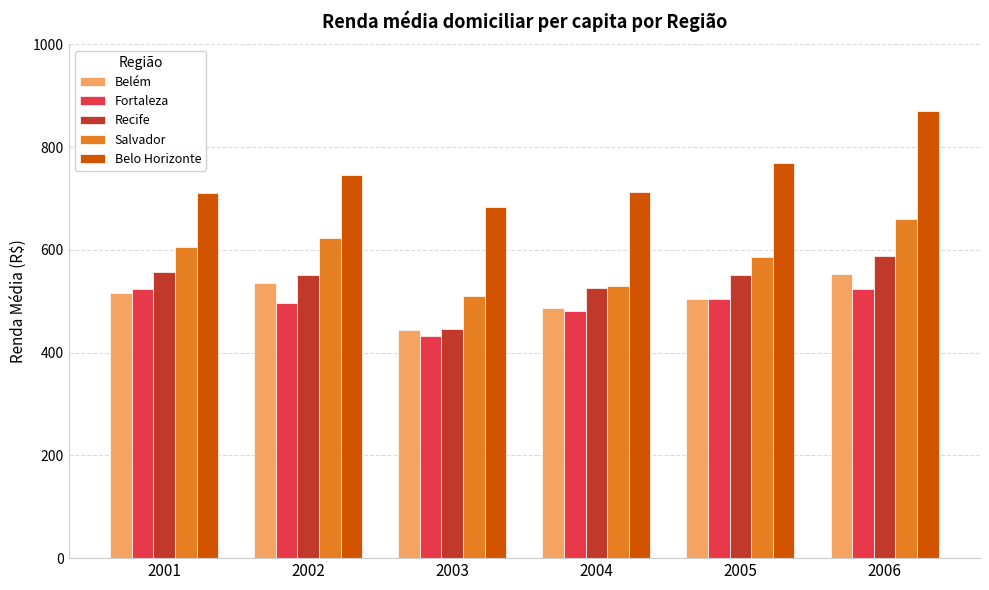

What are all the series names shown in the legend?

Belém, Fortaleza, Recife, Salvador, Belo Horizonte